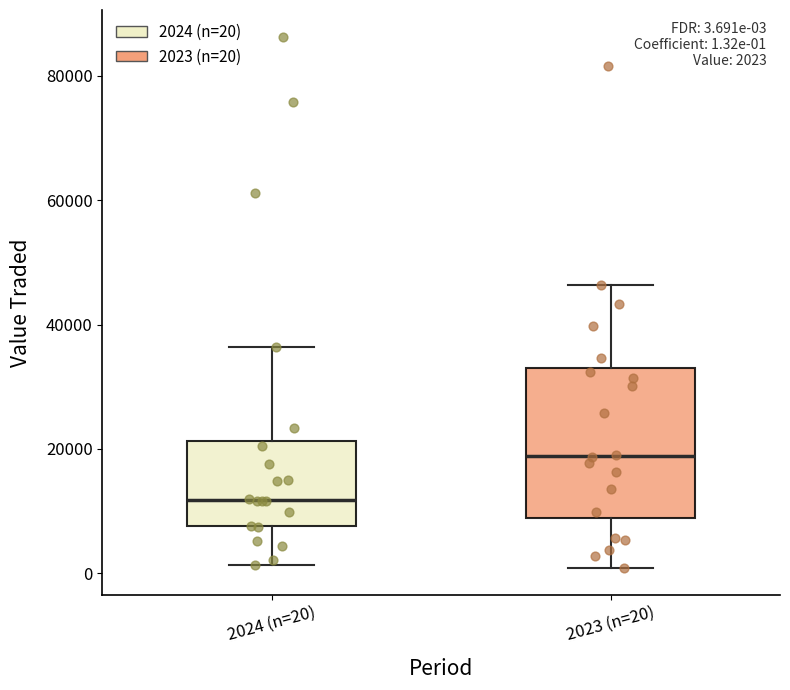

Which box's median line is the highest?

2023 (n=20)